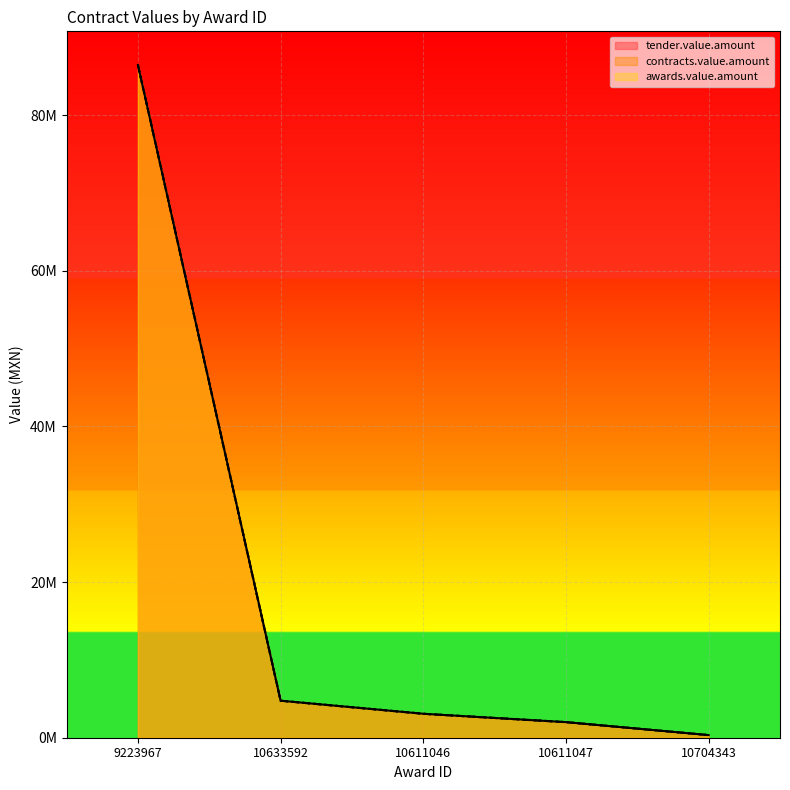

True or false: awards.value.amount has more than 1 points higher than both neighbors.

False